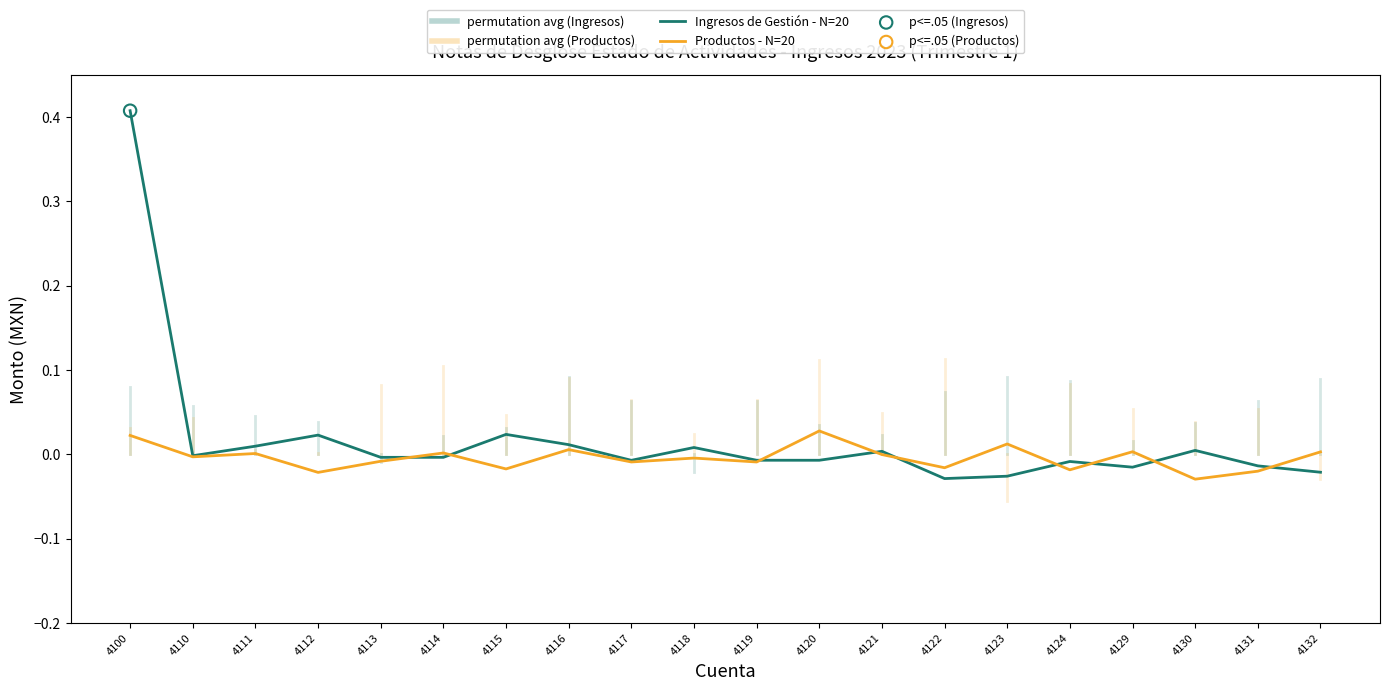

Is the value of Ingresos de Gestión - N=20 at 4100 greater than the value of Productos - N=20 at 4124?

Yes